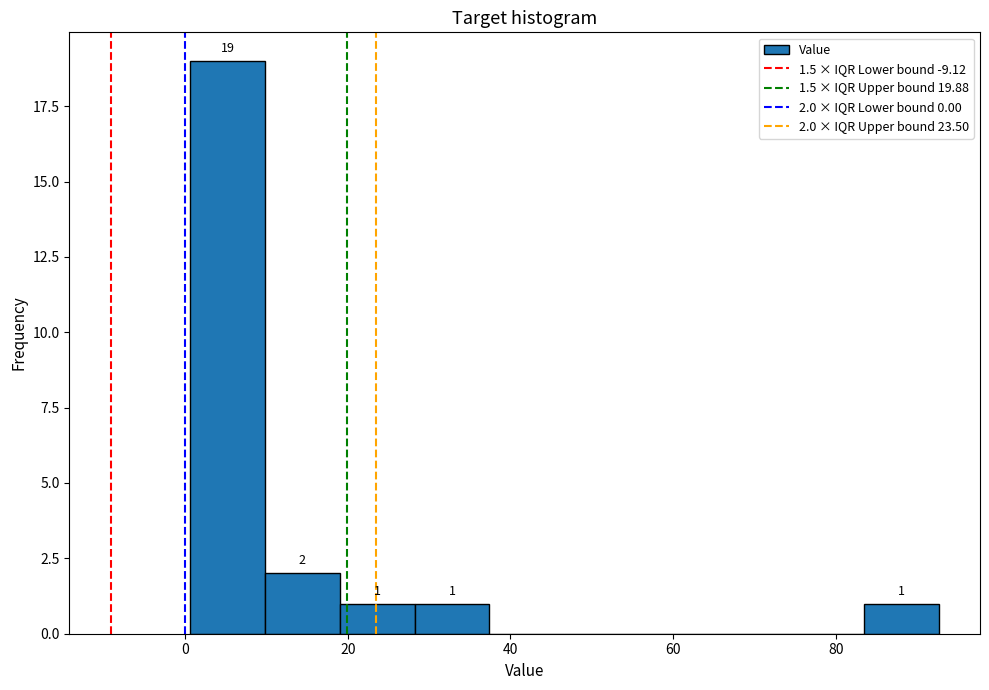

Which range on the x-axis has the tallest bar?

0 to 10